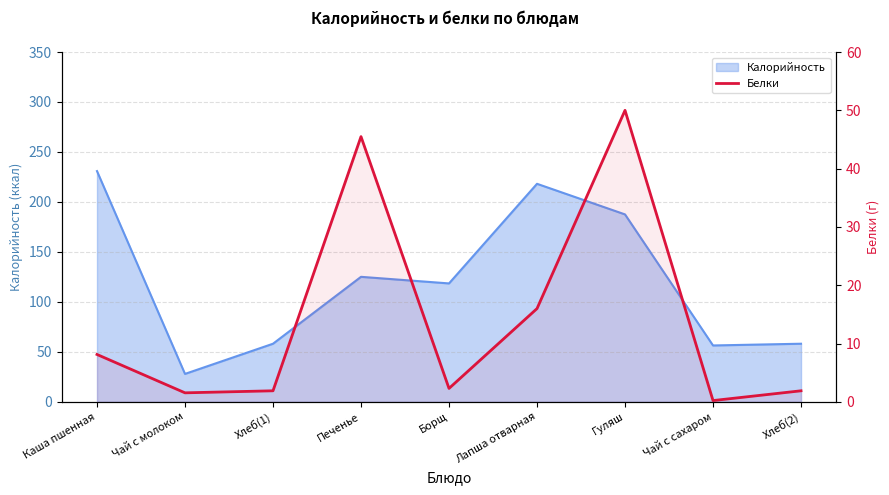

Where is the first local minimum?

Чай с молоком